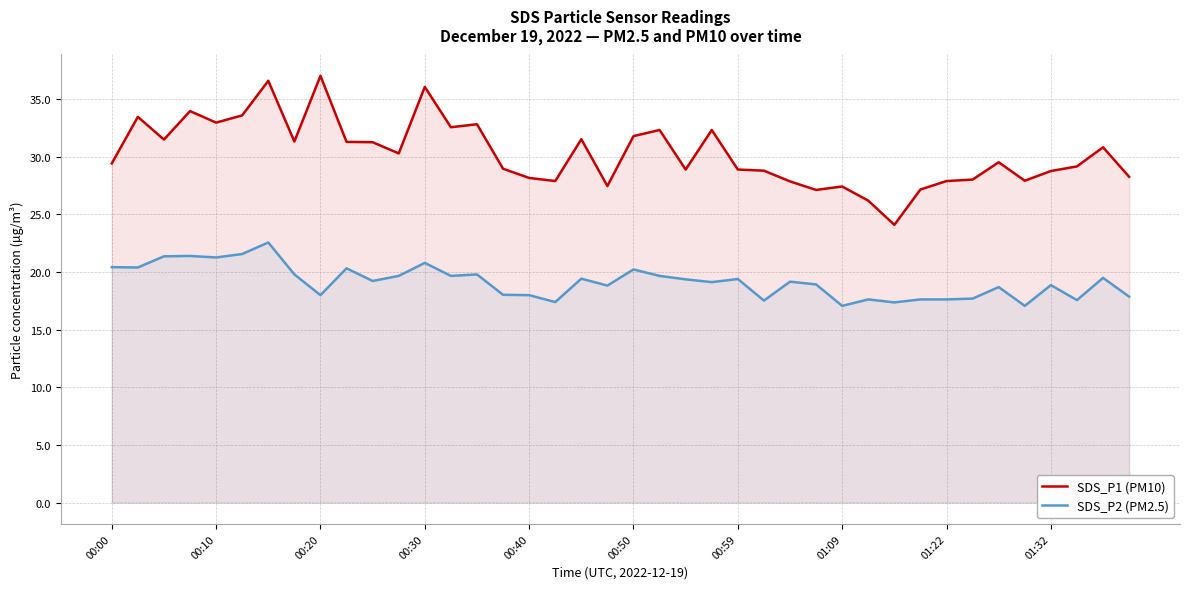

Is it true that SDS_P2 (PM2.5) equals 12.8 at 11?

False